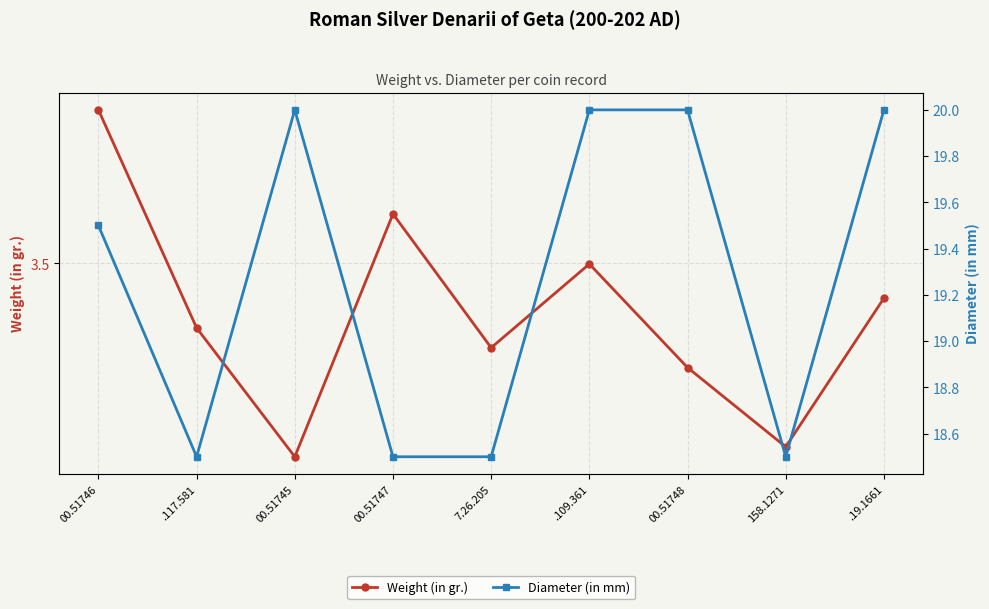

Which series changed the most between 00.51747 and 00.51748?

Diameter (in mm)